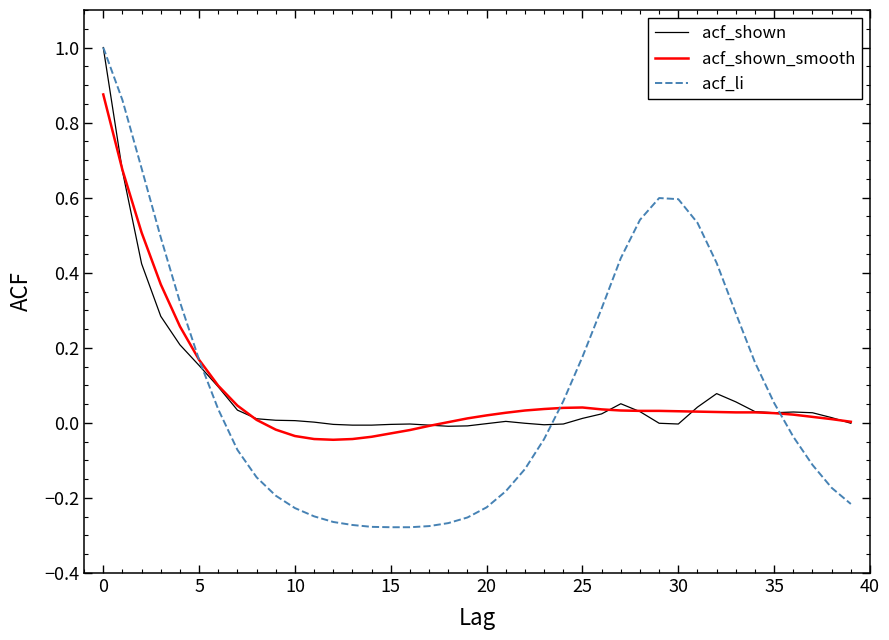

Which series has the widest spread of values?

acf_li